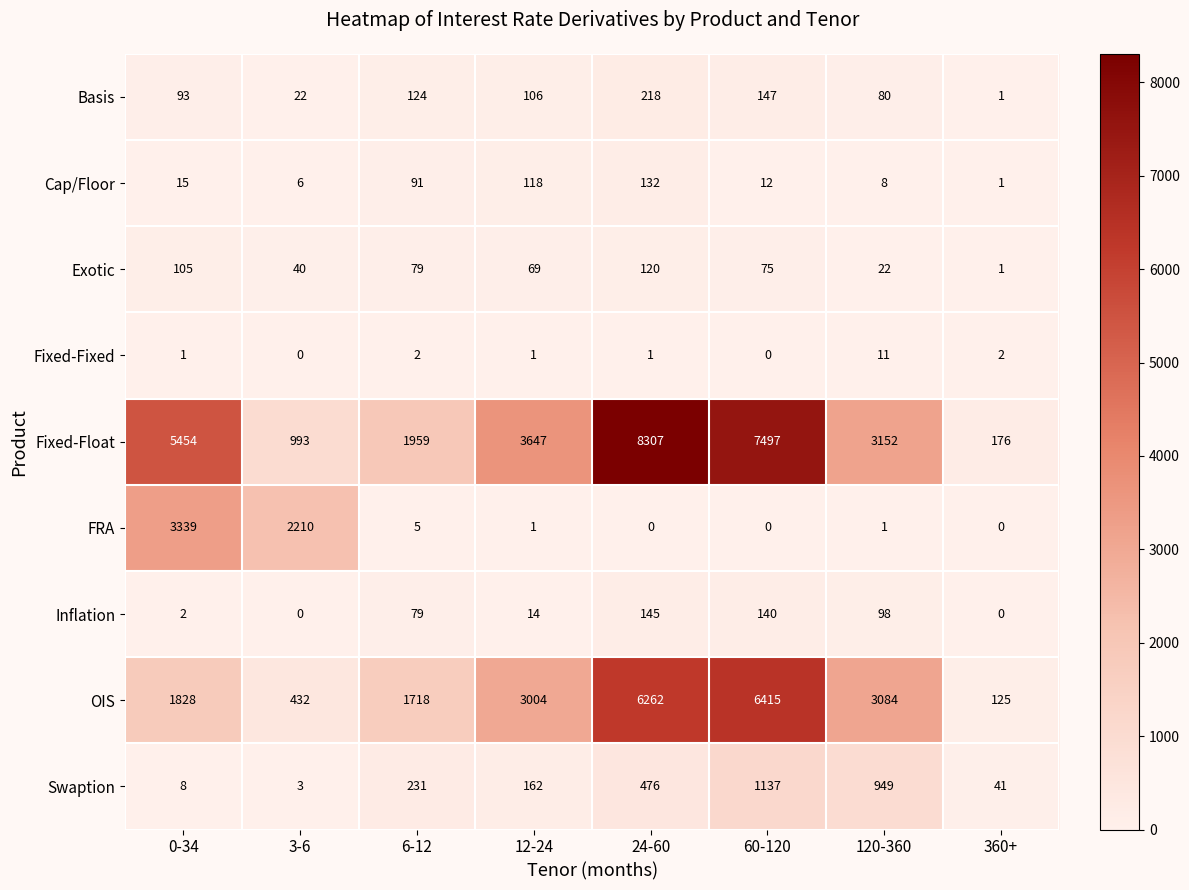

What is the total value across all series at 60-120?

15423